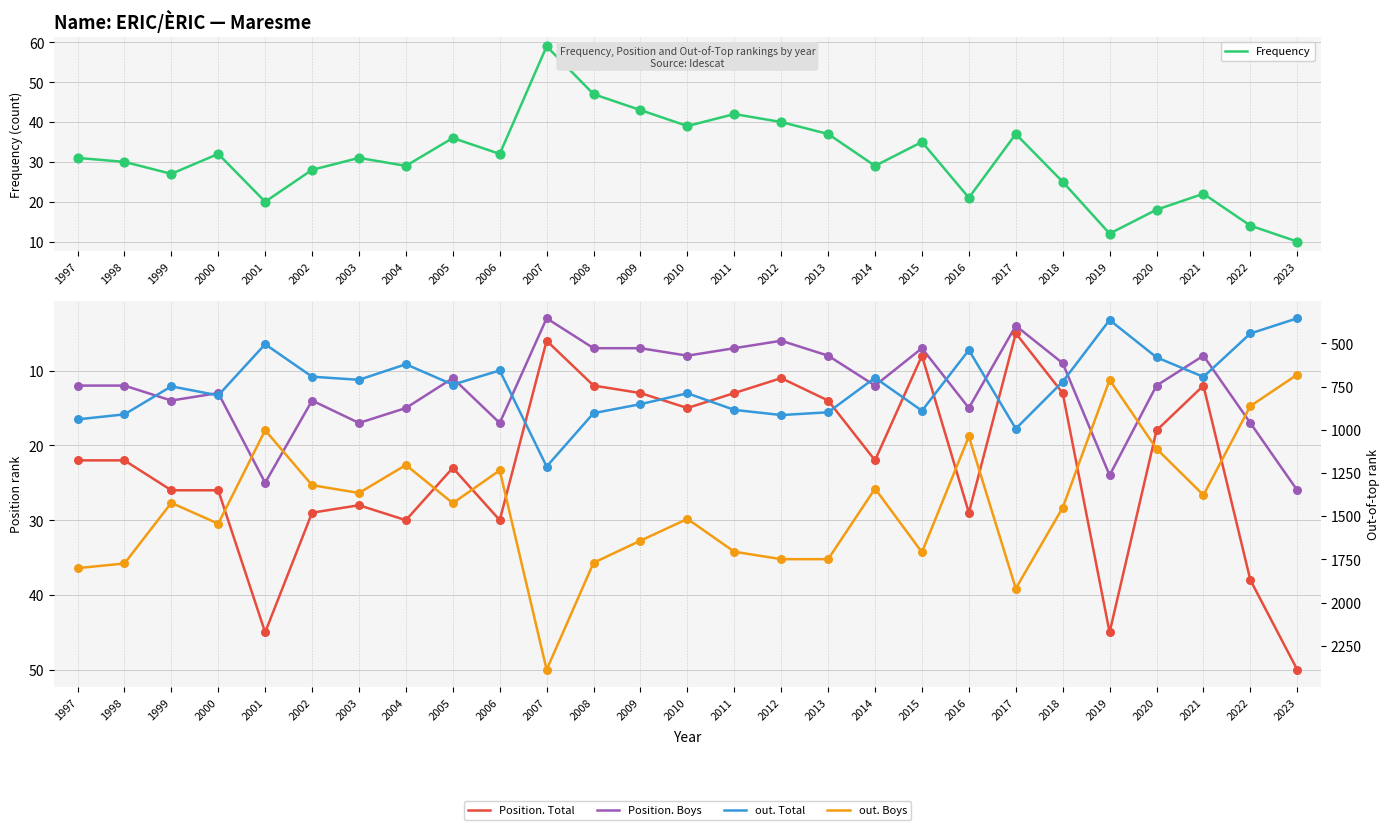

Which series has the largest total across all categories?

out. Boys